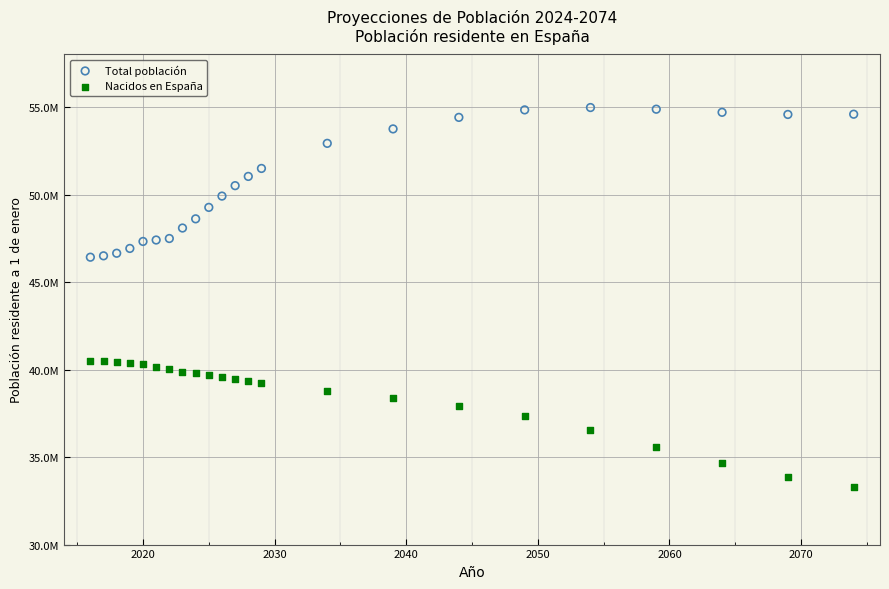

Which series contains the highest Y value?

Total población